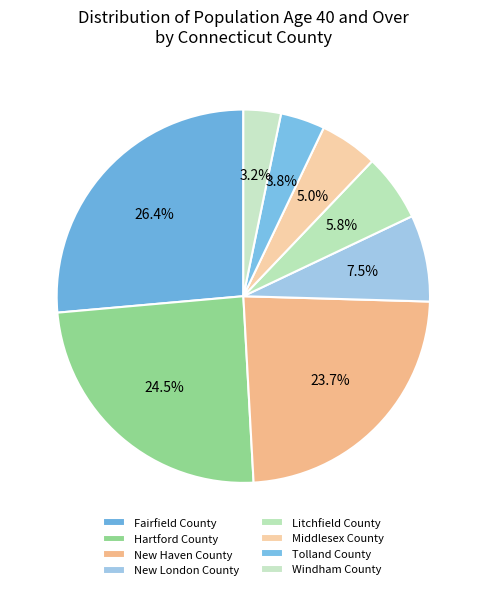

True or false: Middlesex County accounts for 5% of the total.

True